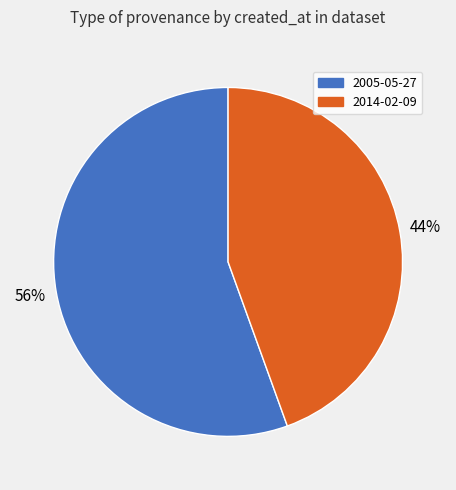

To the nearest percent, what is the average slice percentage?

50%